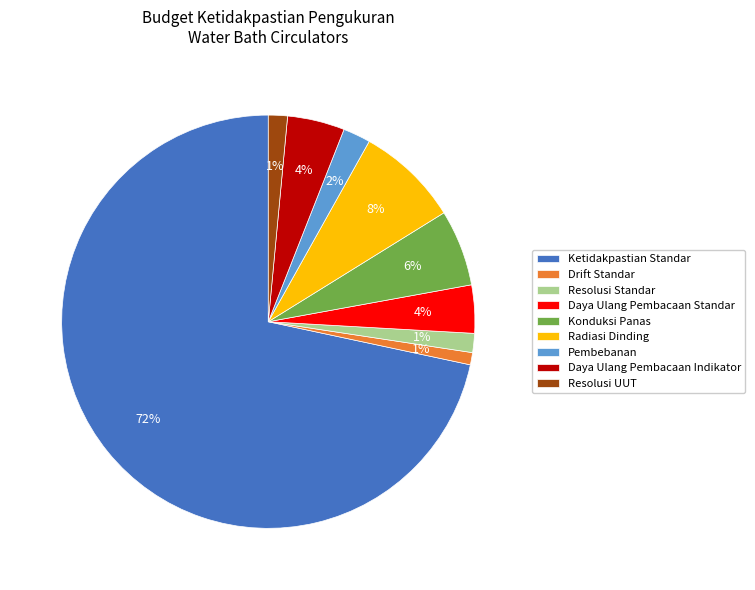

To the nearest percent, what is the difference between the Radiasi Dinding and Resolusi Standar slice percentages?

7%